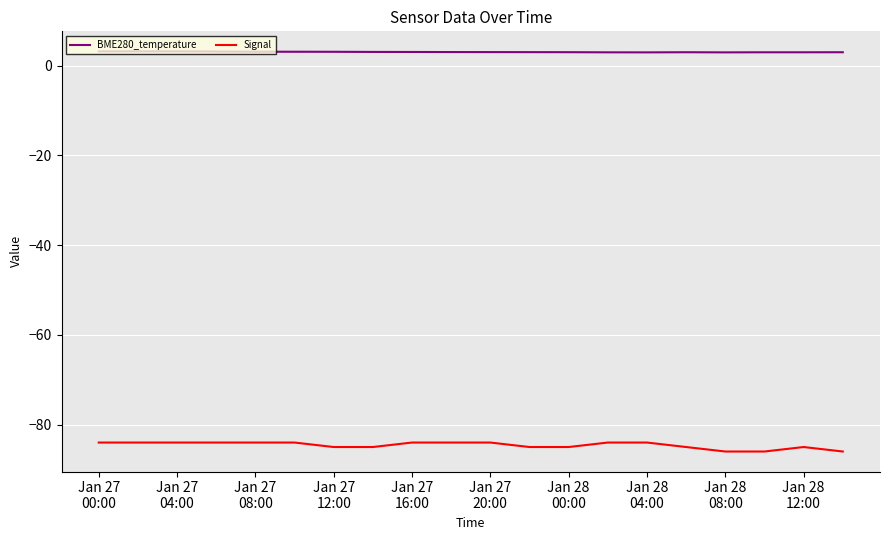

How many series are shown in this chart?

2